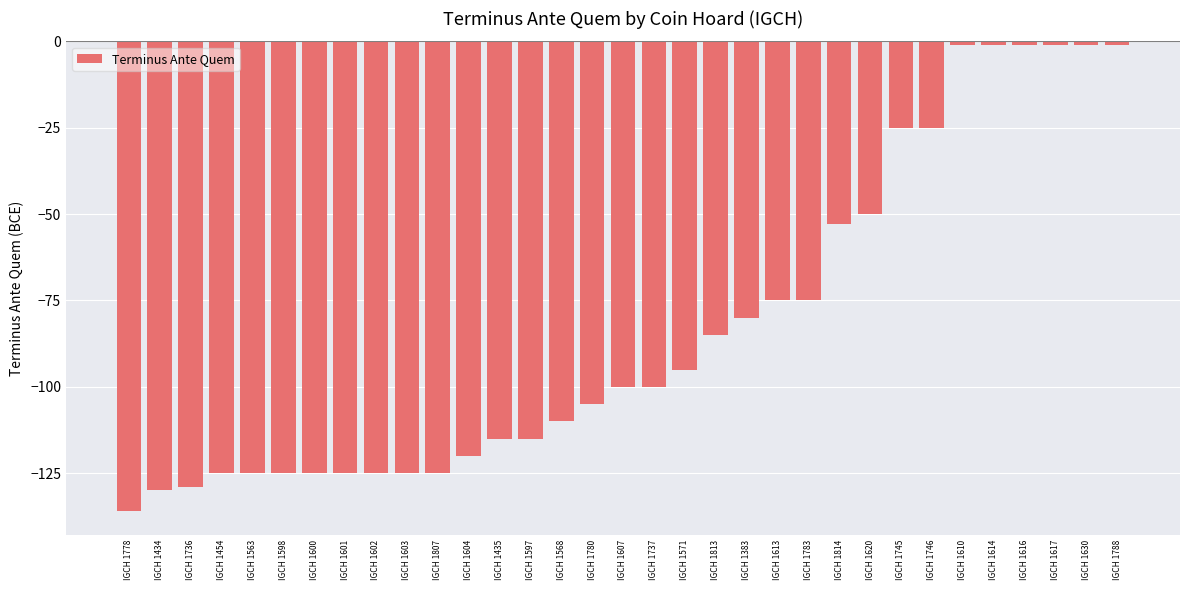

What is the minimum value shown in the chart?

-136